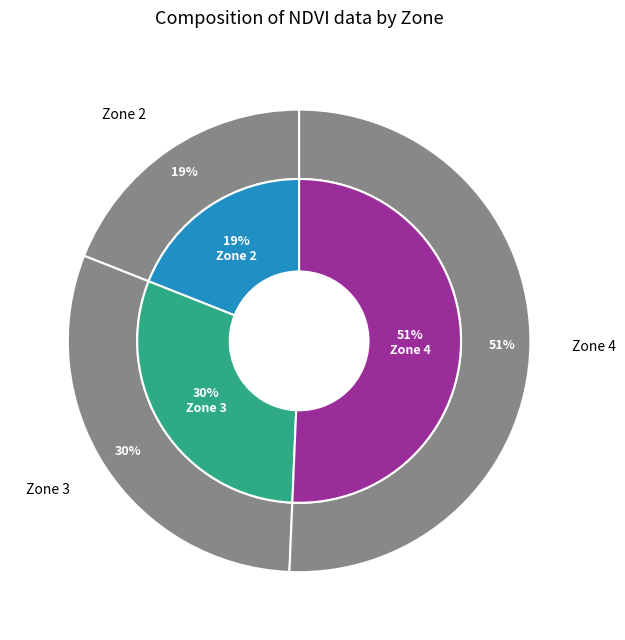

What is the ratio of the value at Zone 2 to the value at Zone 4?

0.4